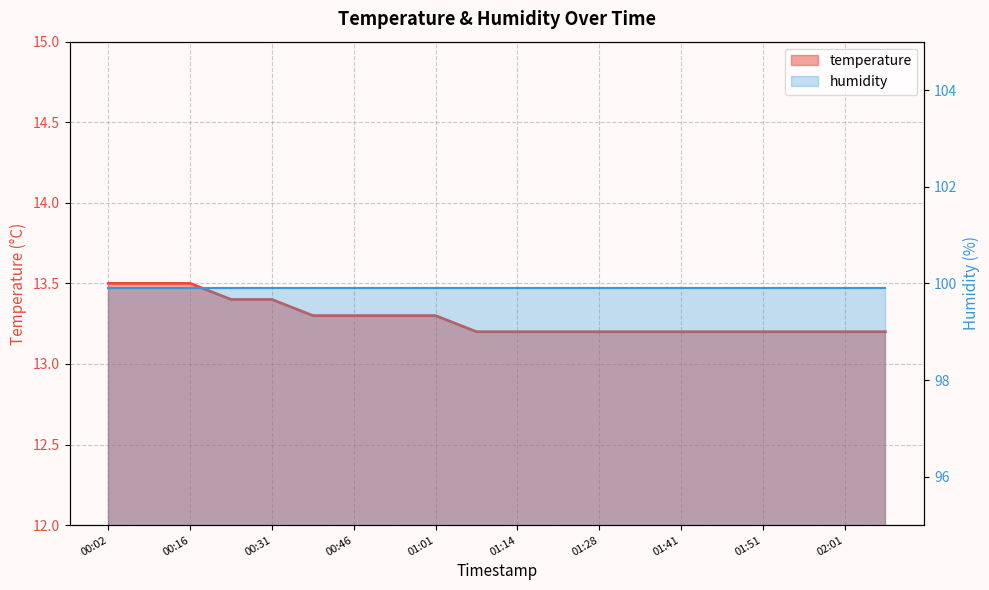

List the labels in order of value, smallest first.

01:08, 01:14, 01:20, 01:28, 01:34, 01:41, 01:46, 01:51, 01:56, 02:01, 02:06, 00:38, 00:46, 00:53, 01:01, 00:24, 00:31, 00:02, 00:09, 00:16